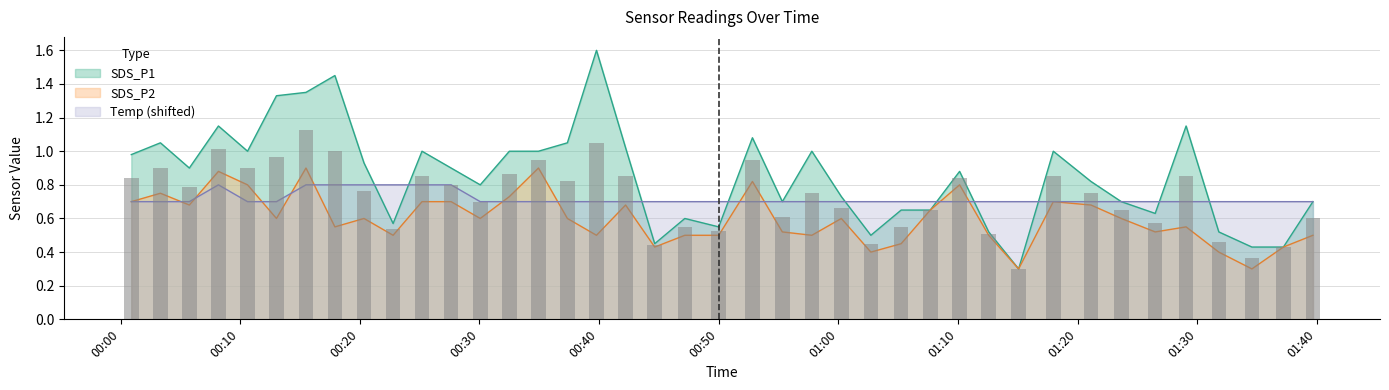

How many distinct data groups are displayed?

3